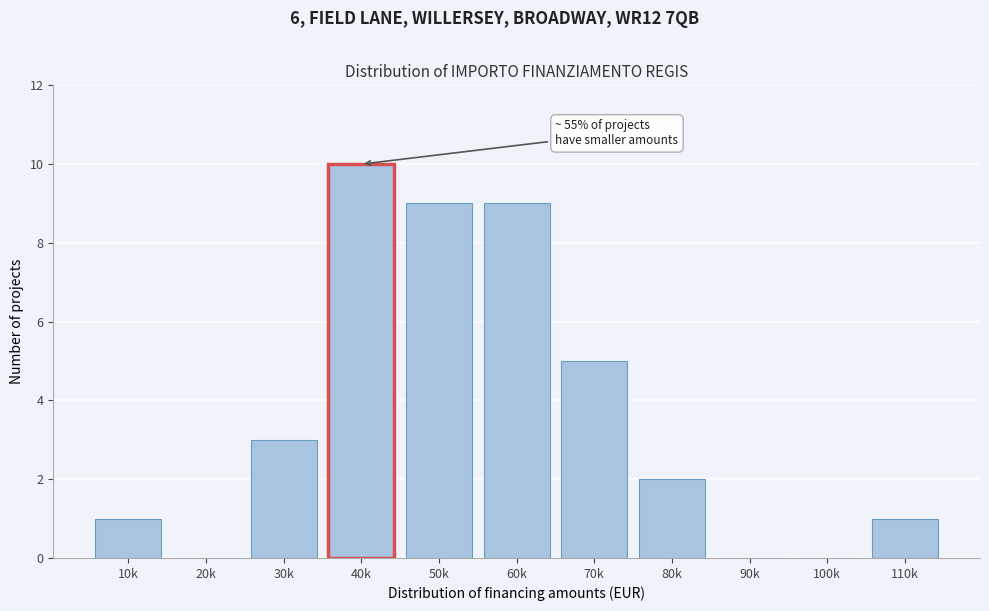

Reading right to left, list all the values displayed in this chart.

110k=1	100k=0	90k=0	80k=2	70k=5	60k=9	50k=9	40k=10	30k=3	20k=0	10k=1